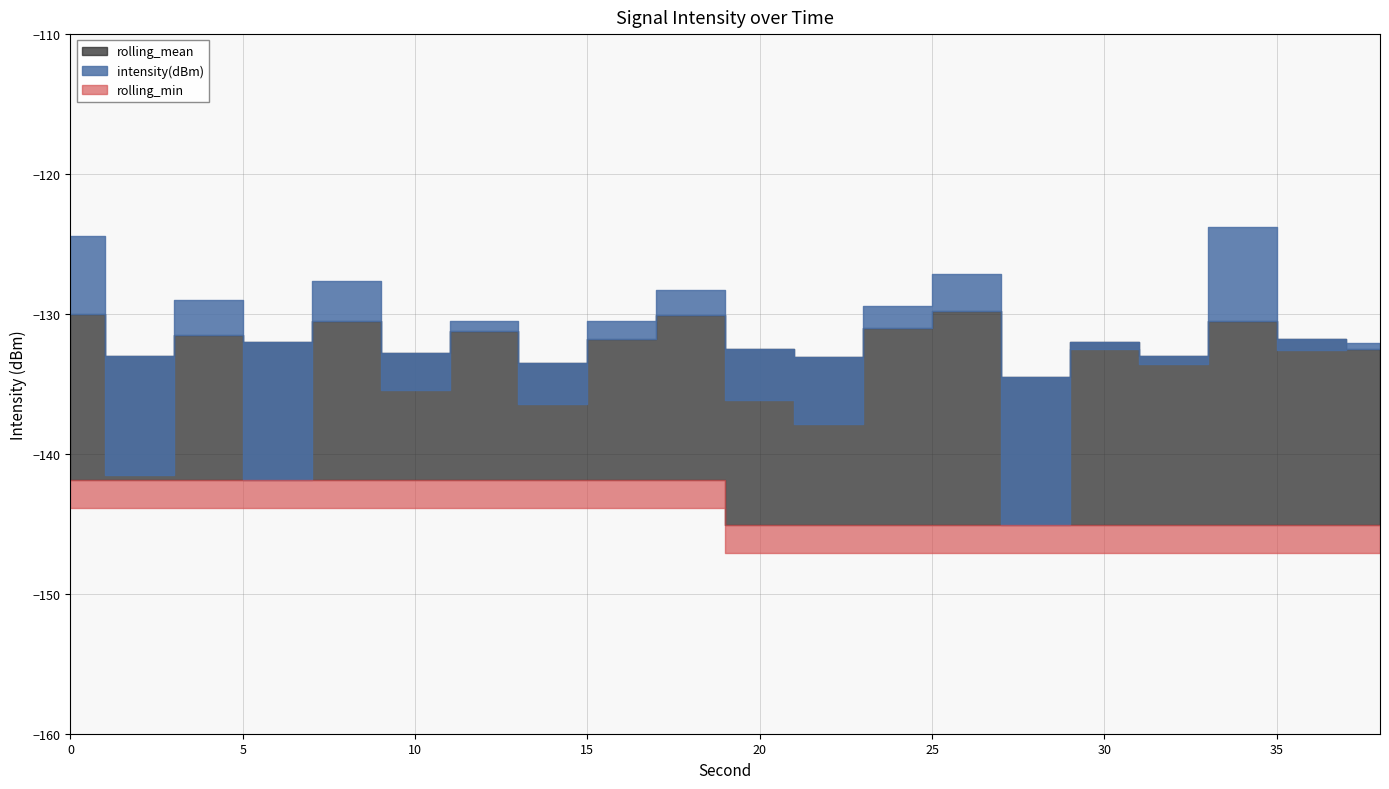

True or false: rolling_min has more than 0 points higher than both neighbors.

False